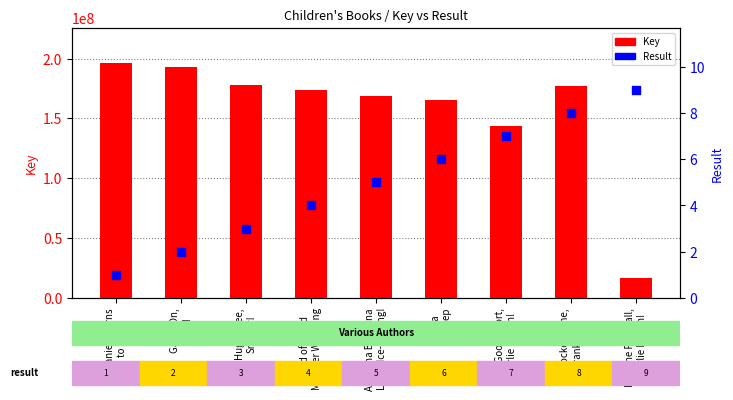

At how many categories does at least one series exceed 34012975?

8